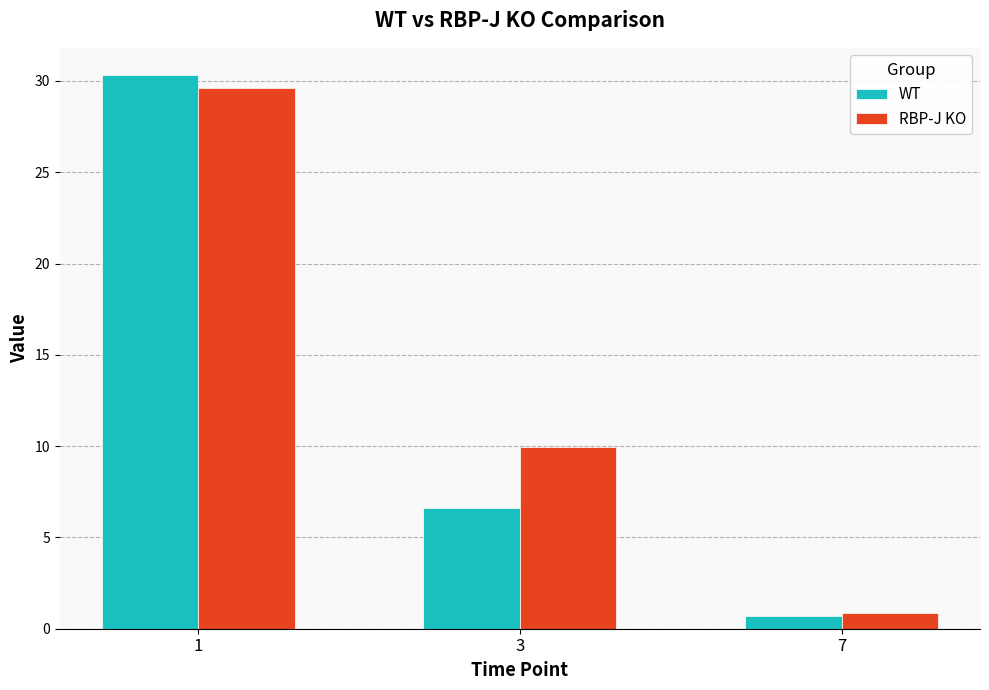

What value does the WT series have at 7?

0.7